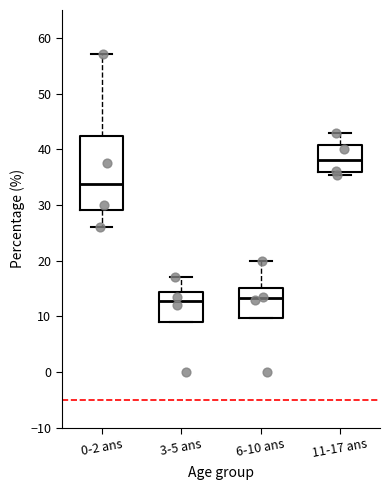

Which box has the highest median line?

11-17 ans